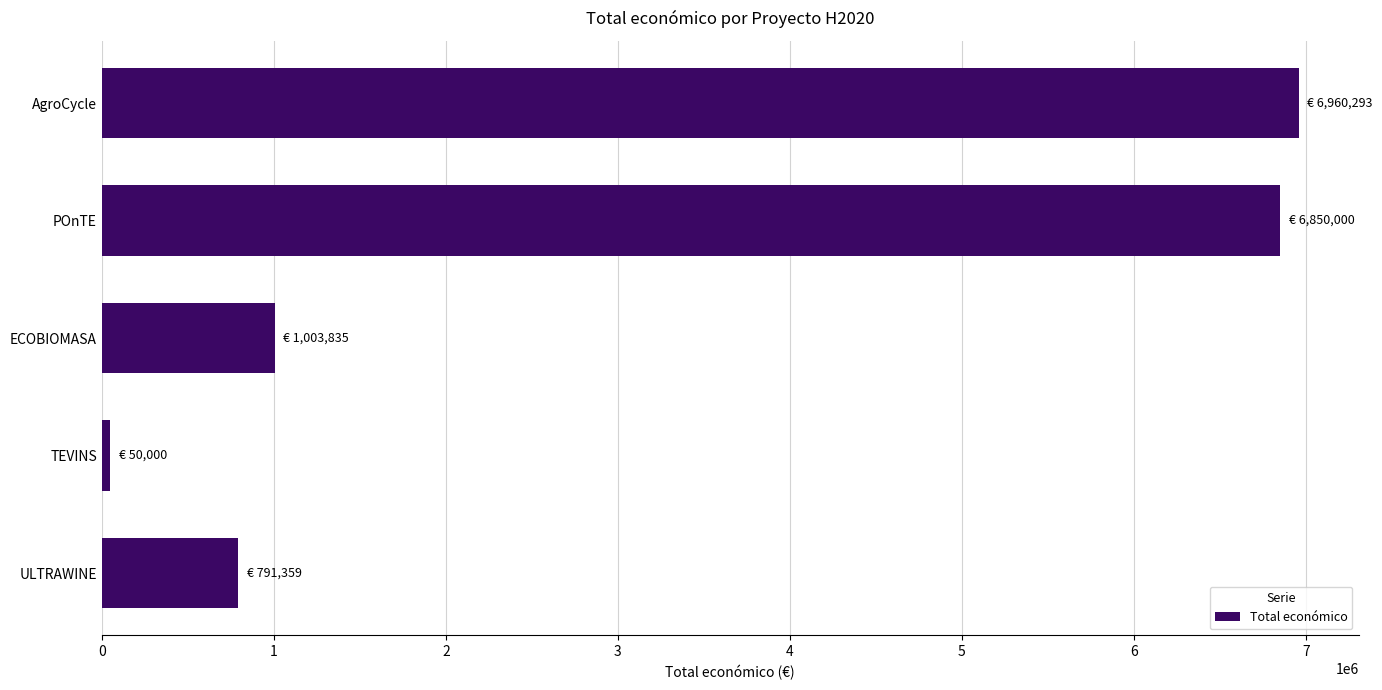

Is it true that the value at ECOBIOMASA is 1003835?

True